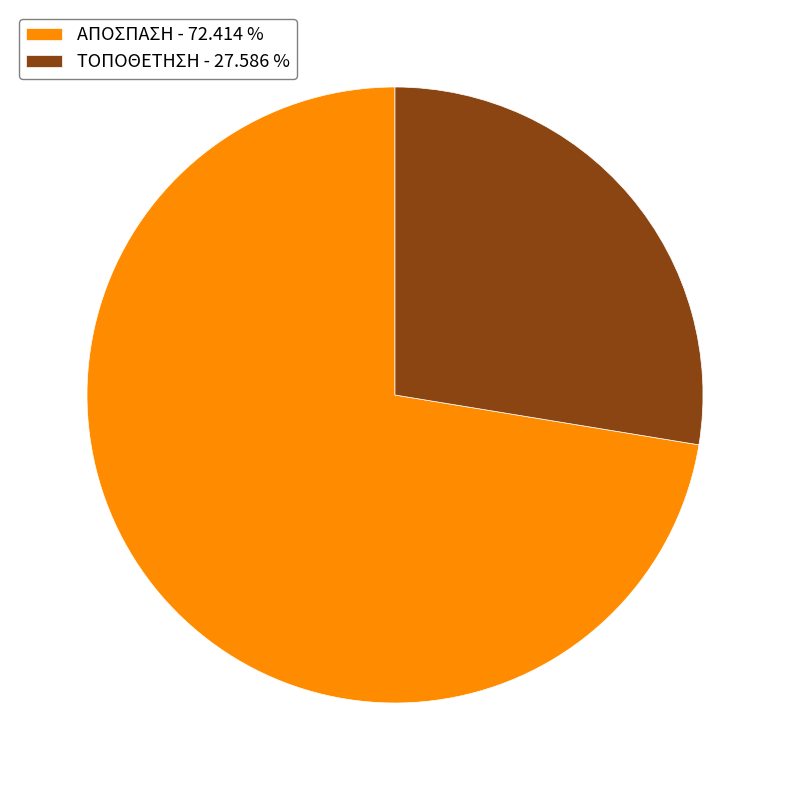

Which slice is the smallest?

ΤΟΠΟΘΕΤΗΣΗ